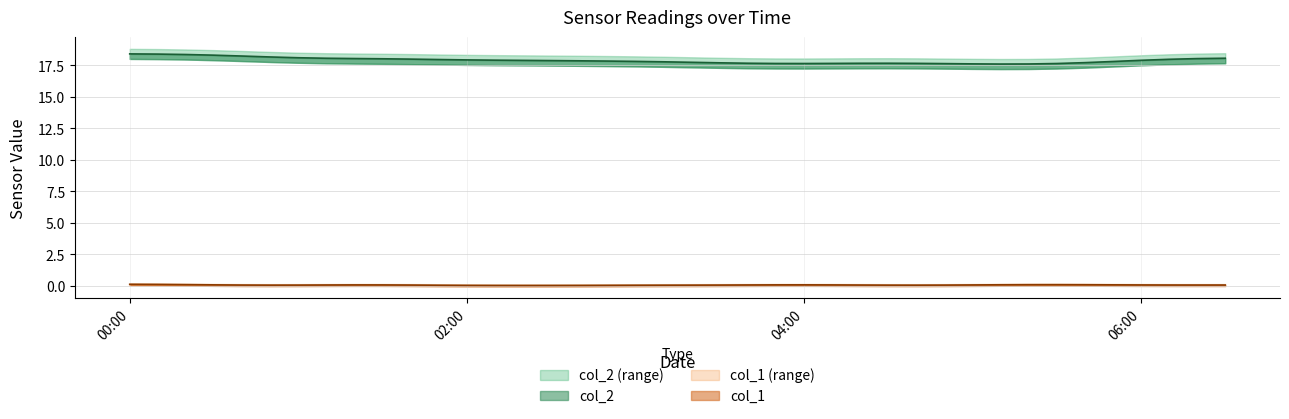

At which category is the sum across all series the highest?

2023/06/23 00:10:00